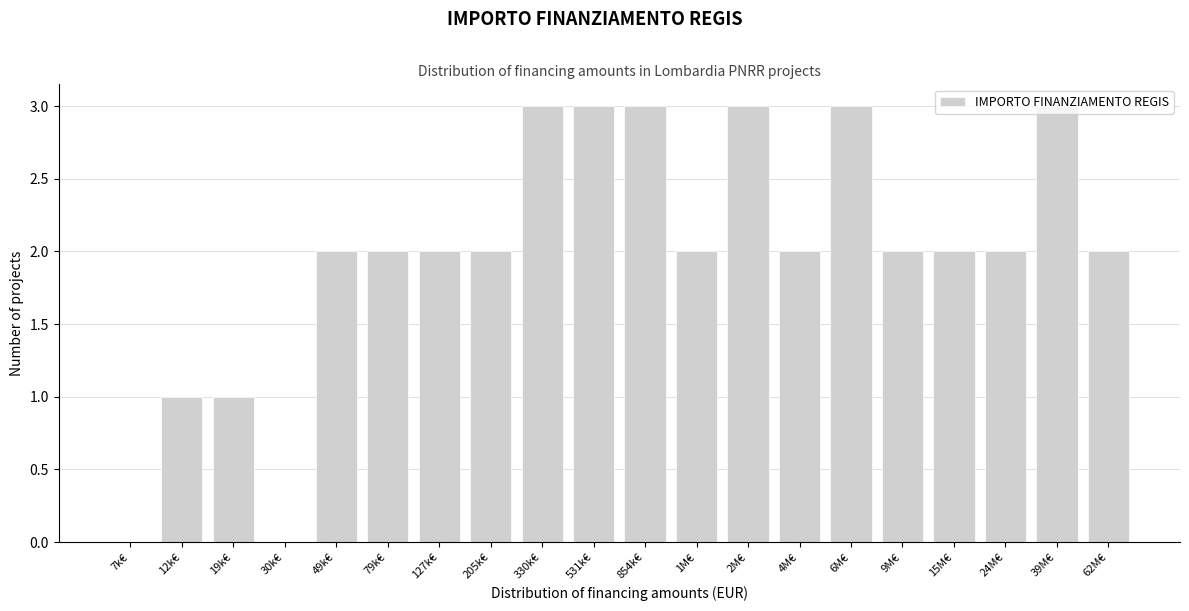

What is the change in value from 7k€ to 330k€?

+3